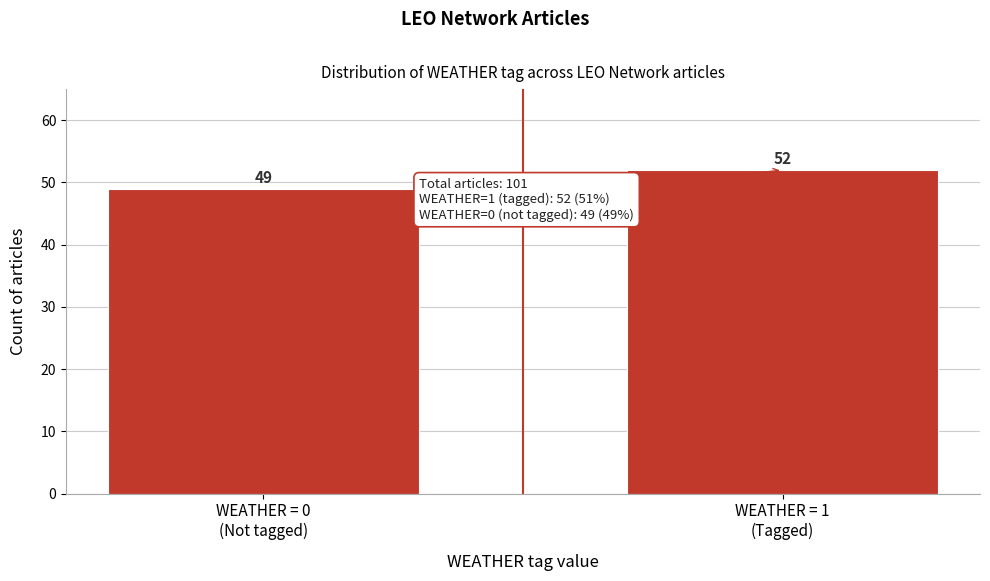

Reading left to right, what are all the values shown in this chart?

49	52